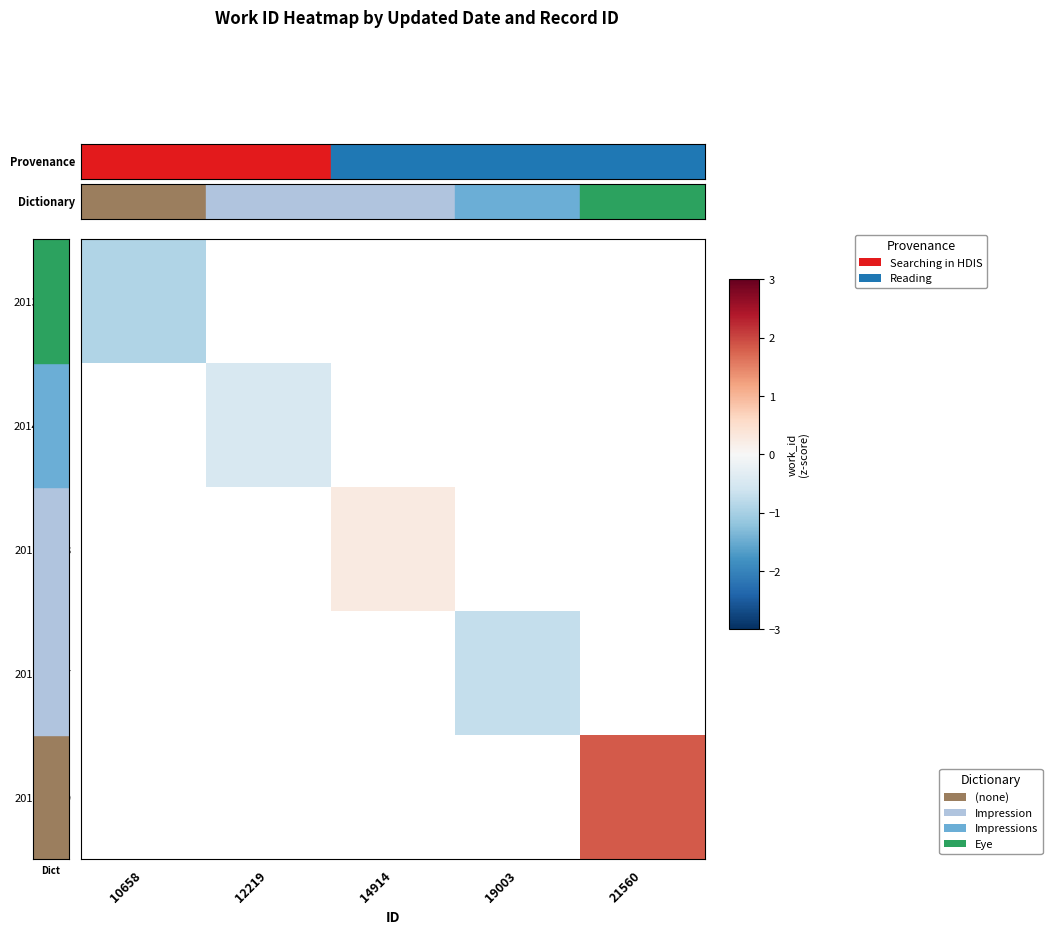

How many positive values does the 2012-01-28 series have?

1